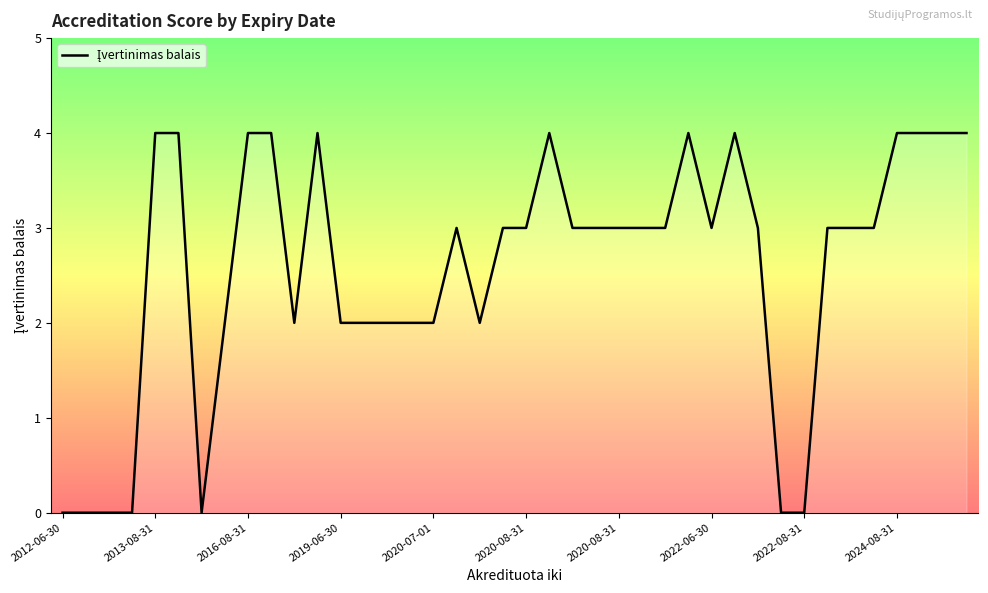

What is the greatest value displayed?

4